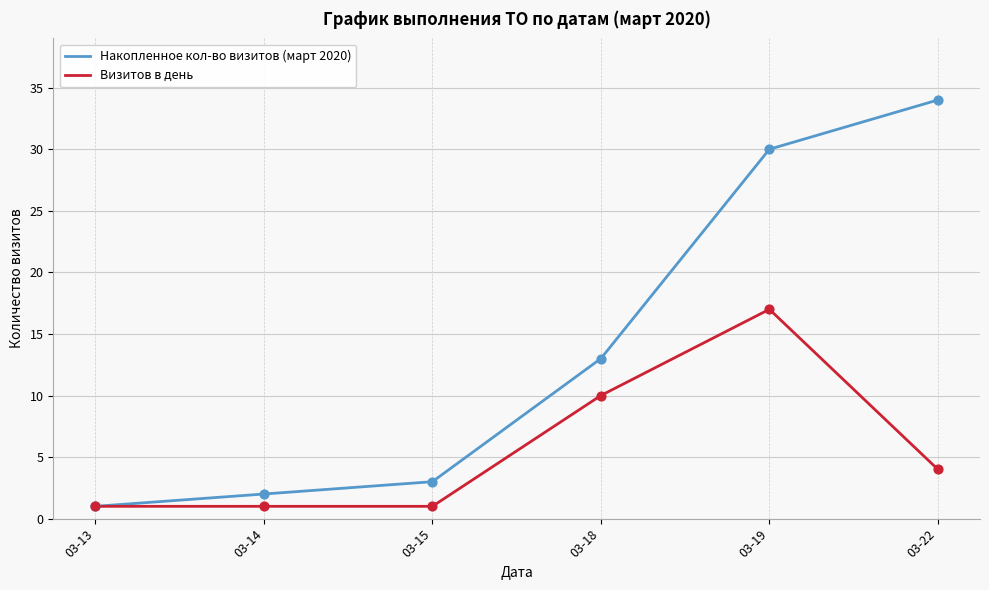

Which series has the largest total across all categories?

Накопленное кол-во визитов (март 2020)